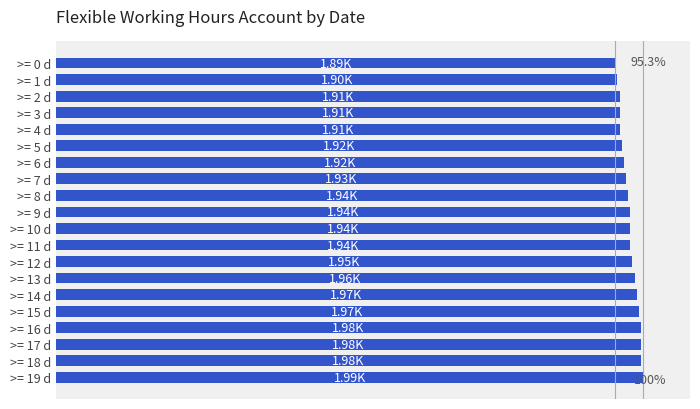

Are the bars horizontal?

Yes